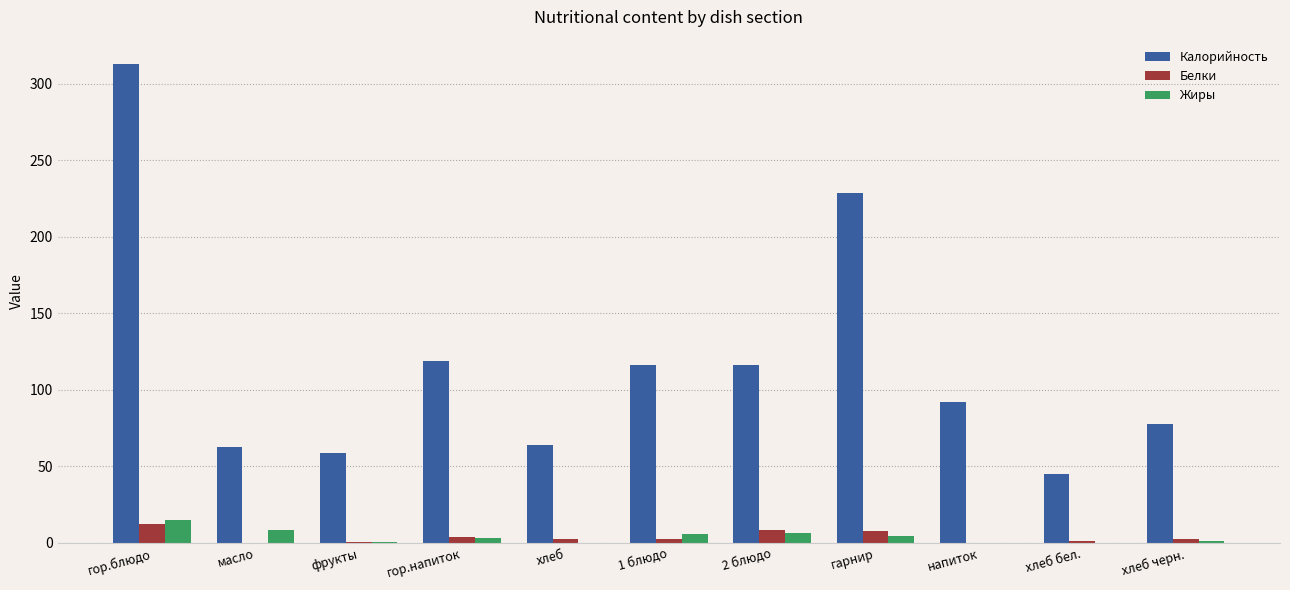

The Жиры series shows 0.2 at хлеб бел.. True or false?

True